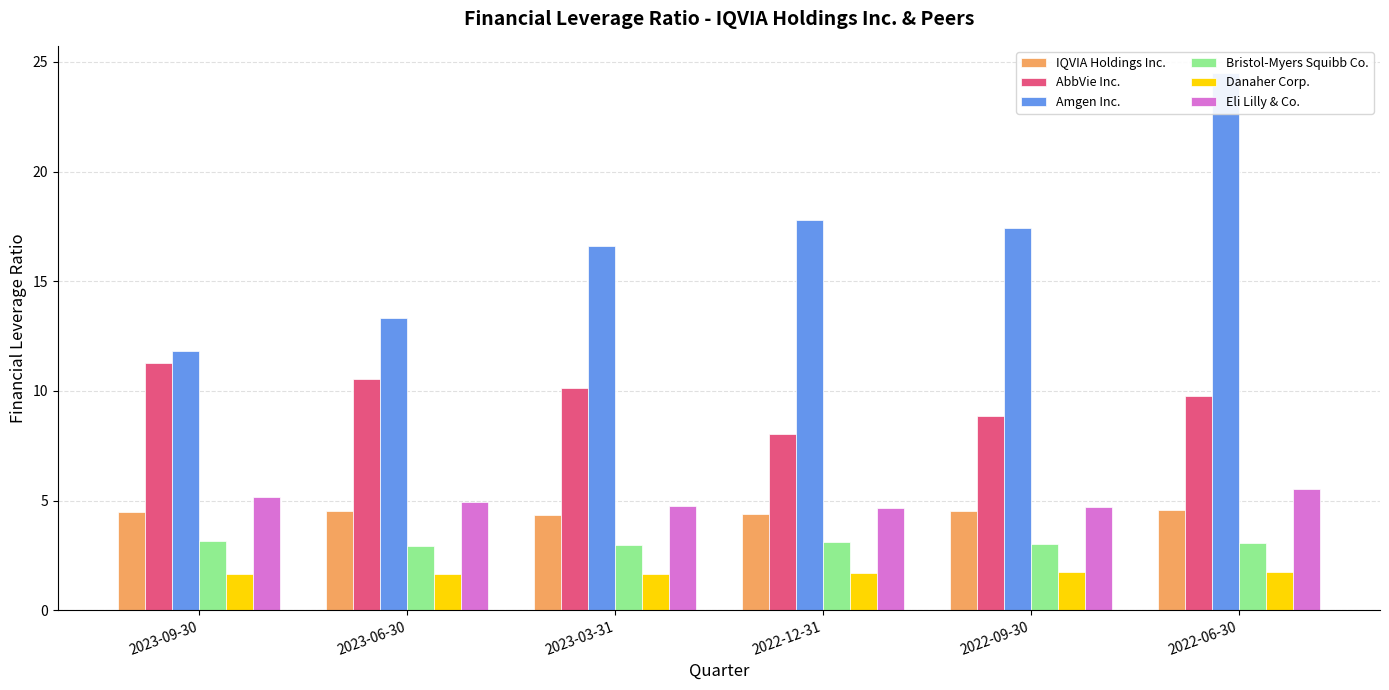

Reading left to right, extract all data points from this chart.

IQVIA Holdings Inc.: 4.5	4.5	4.3	4.4	4.5	4.6
AbbVie Inc.: 11.3	10.5	10.1	8.0	8.8	9.8
Amgen Inc.: 11.8	13.3	16.6	17.8	17.4	24.5
Bristol-Myers Squibb Co.: 3.1	2.9	3.0	3.1	3.0	3.1
Danaher Corp.: 1.7	1.6	1.6	1.7	1.7	1.8
Eli Lilly & Co.: 5.2	5.0	4.8	4.7	4.7	5.5